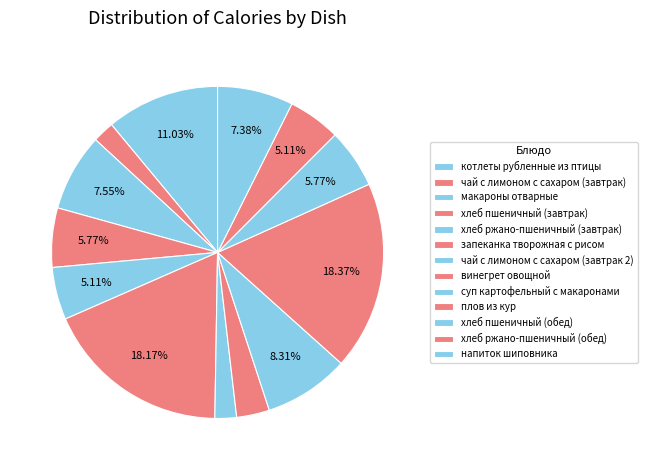

What is the largest slice in the pie chart?

плов из кур